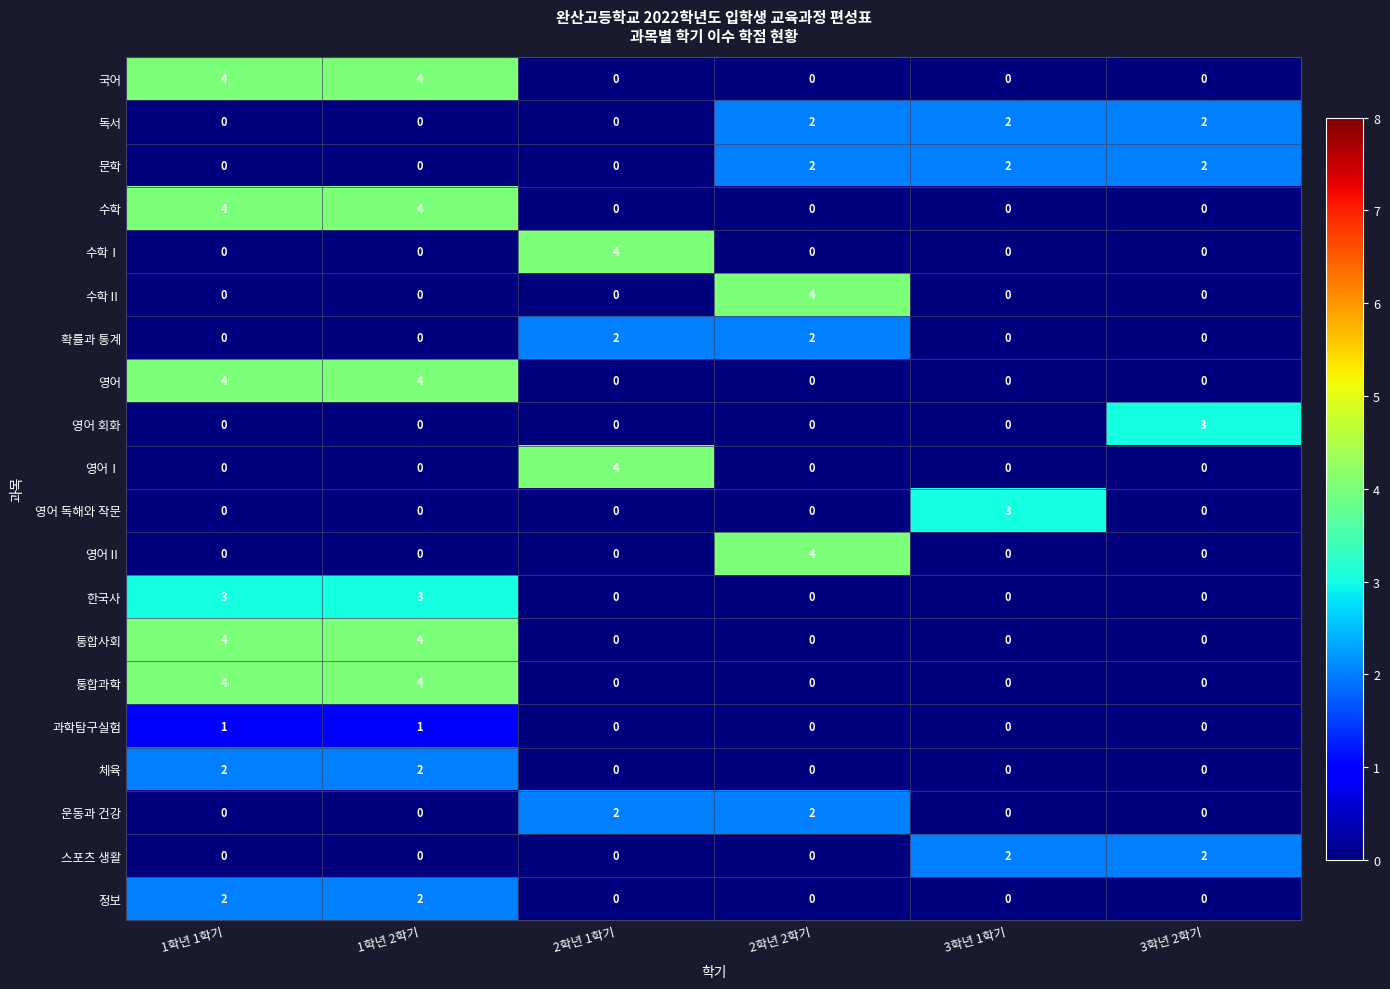

What is the difference between the maximum and minimum values in the 통합사회 series?

4